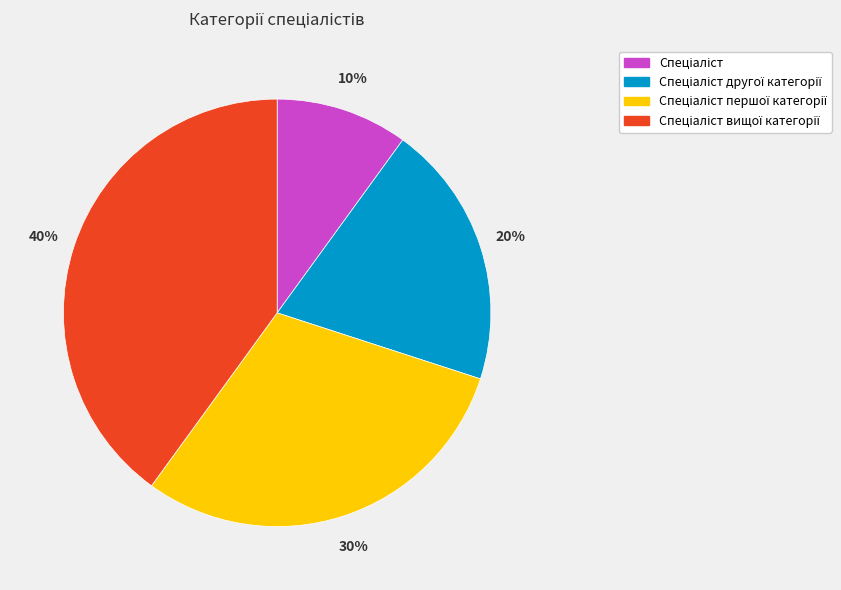

To the nearest percent, what is the average slice percentage?

25%